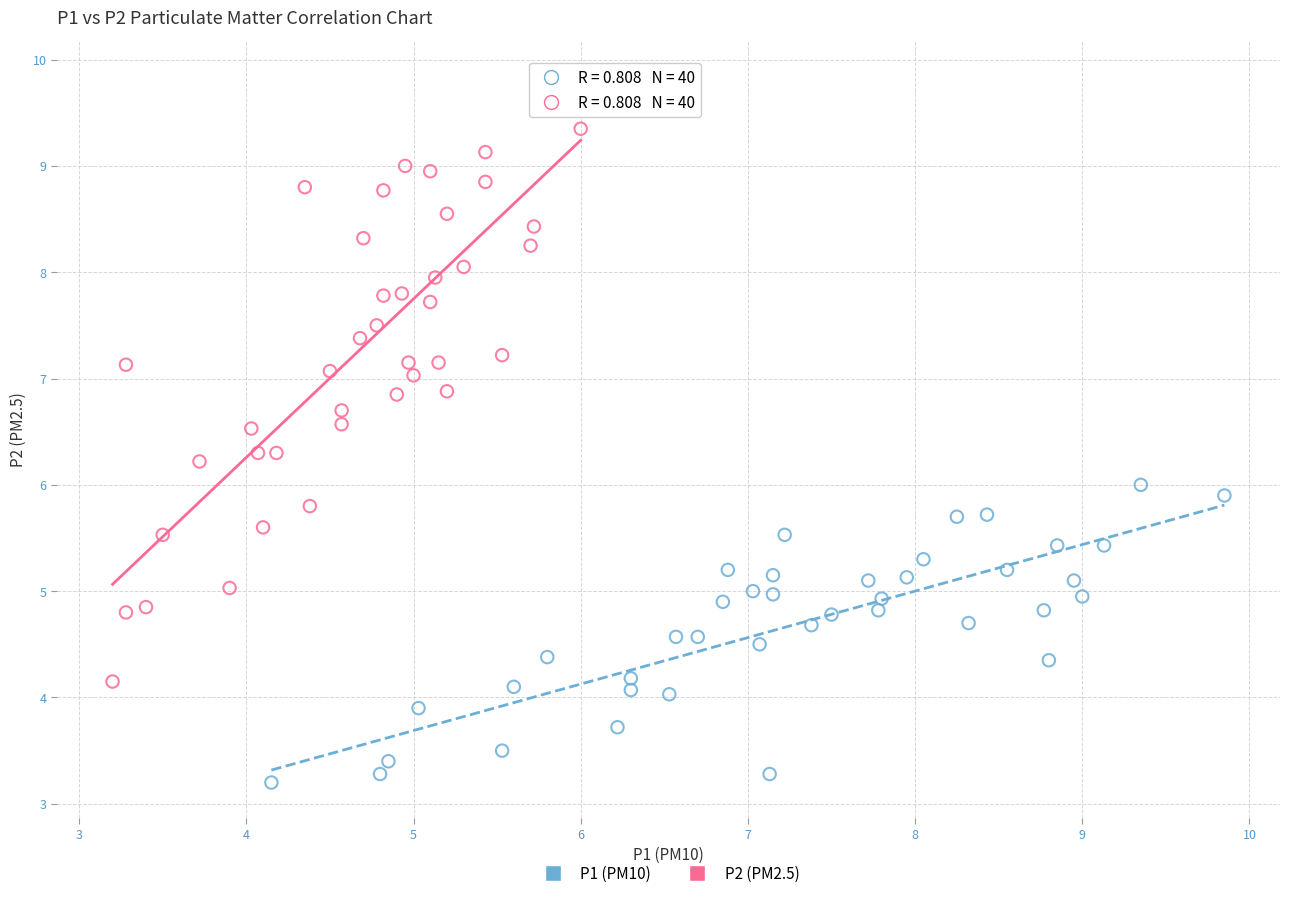

Which series has the widest spread of Y values?

P2 (PM2.5)